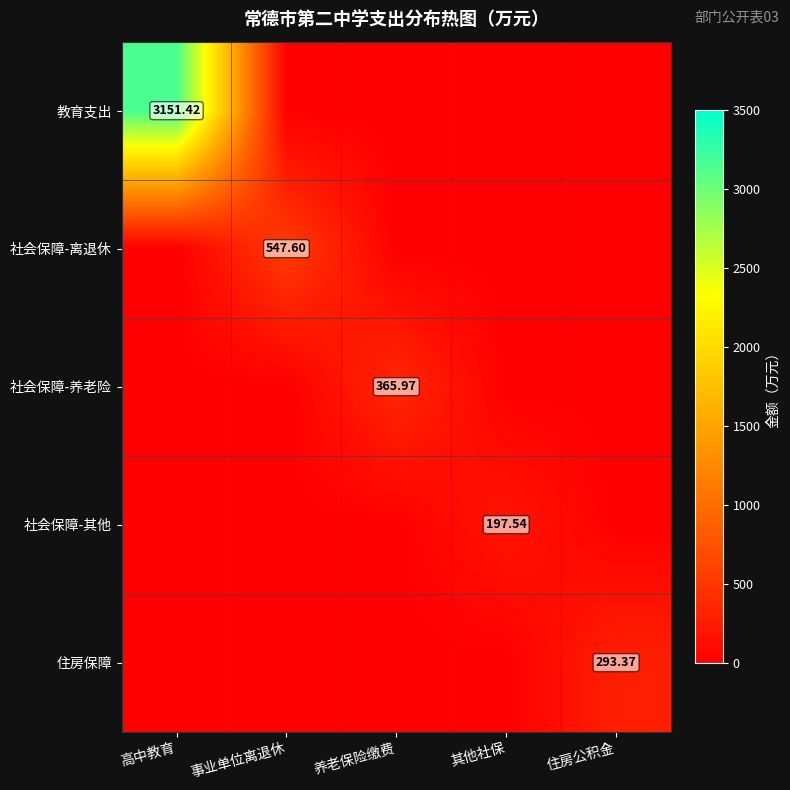

Between 养老保险缴费 and 其他社保, which series saw the biggest shift?

社会保障-养老险